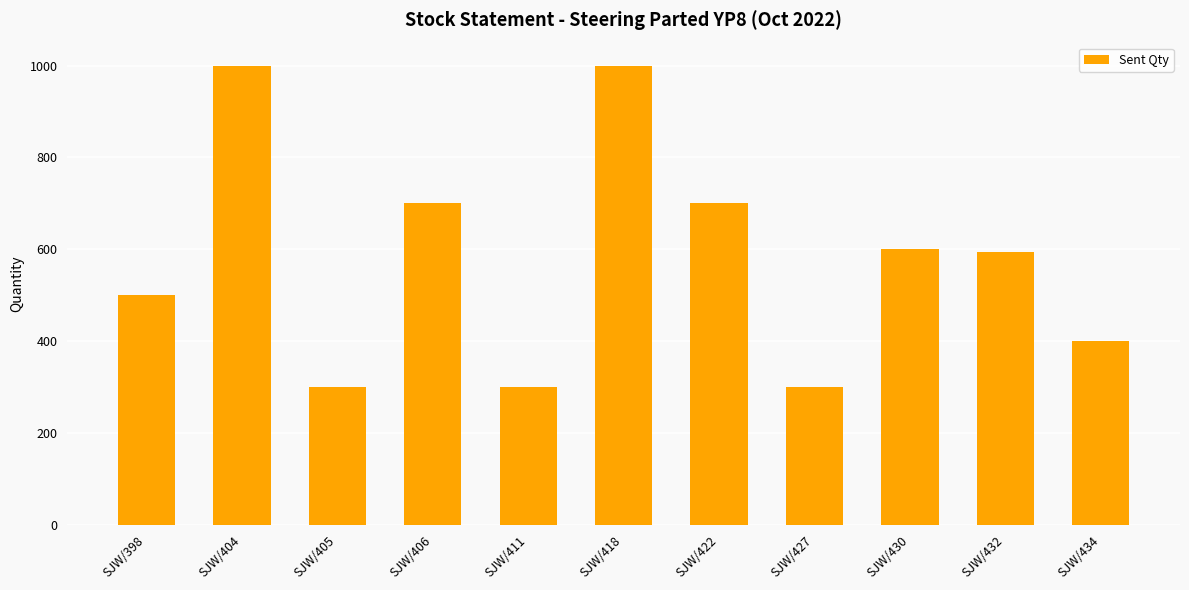

What is the approximate value at SJW/430?

600